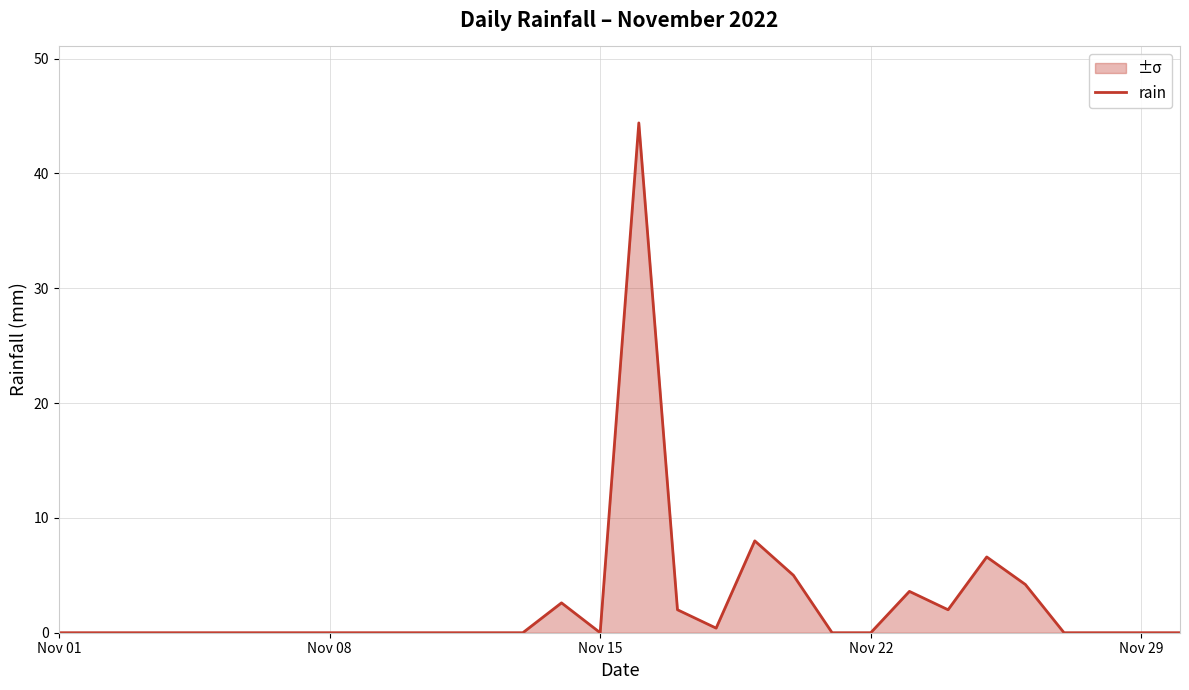

What is the difference between the maximum and minimum values?

44.4